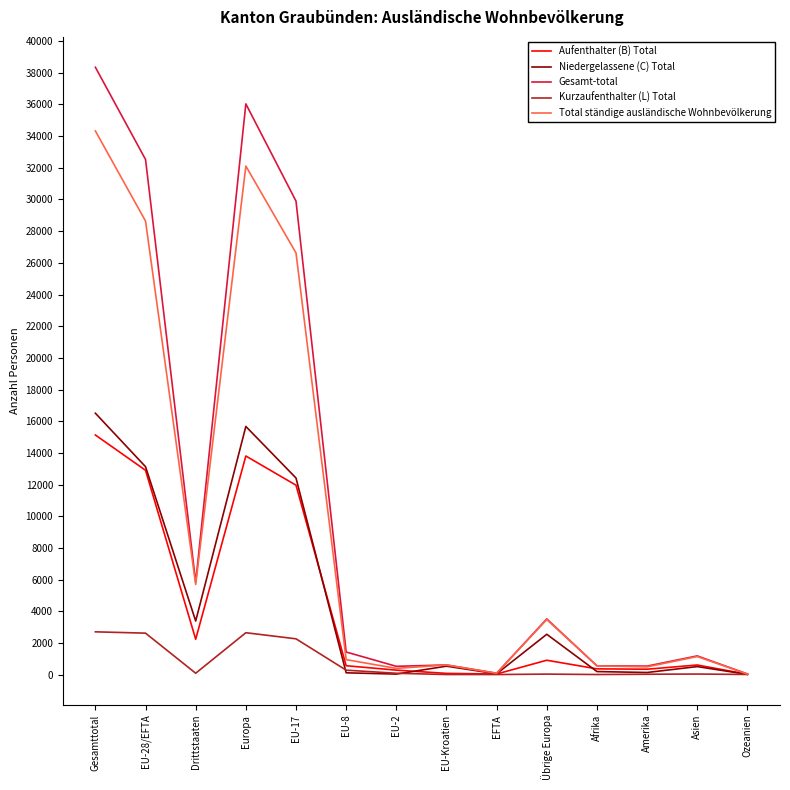

The value of Total ständige ausländische Wohnbevölkerung at EU-28/EFTA is 28637. True or false?

True